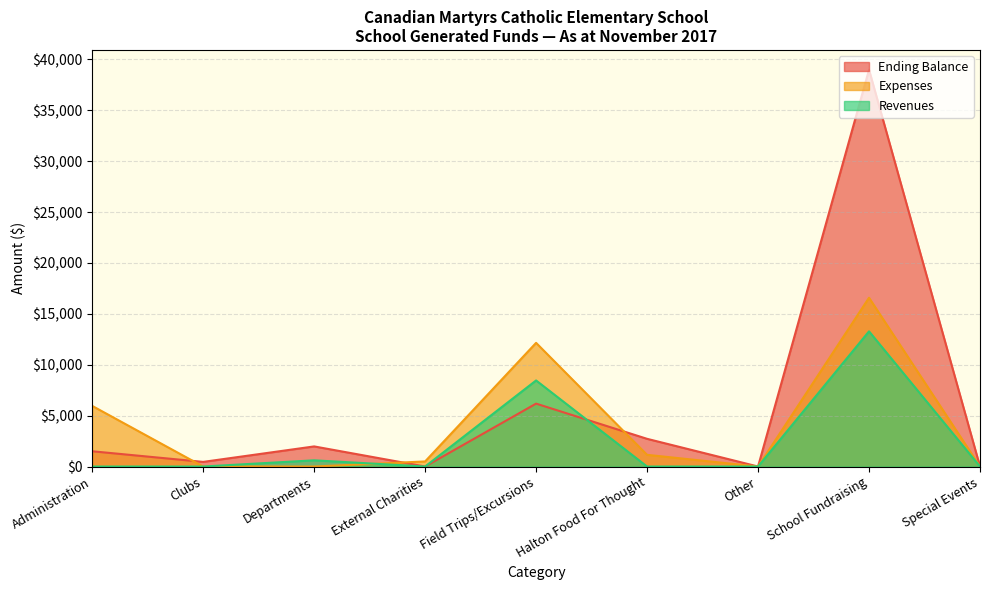

What are all the series names shown in the legend?

Ending Balance, Expenses, Revenues